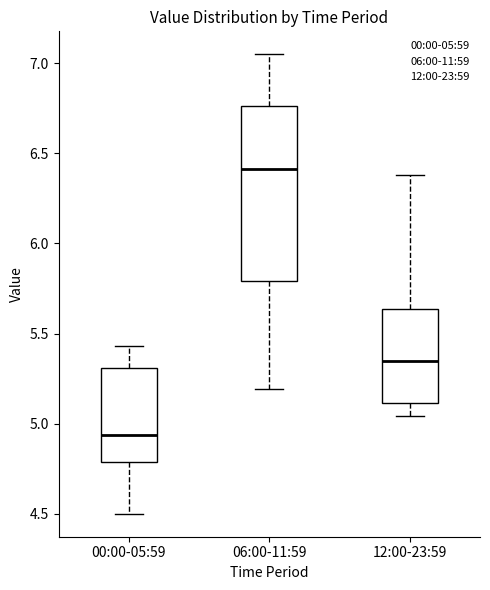

Which box is the tallest, from its lower edge to its upper edge?

06:00-11:59